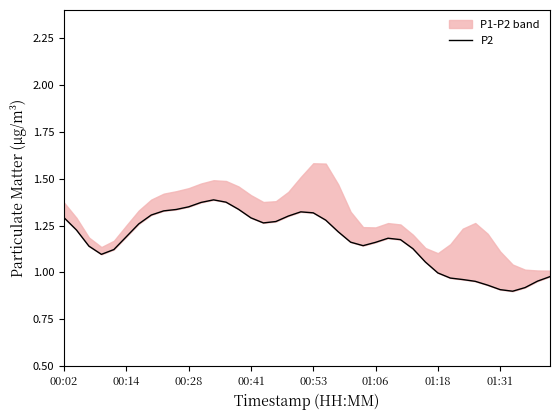

How many data points are above 1?

30